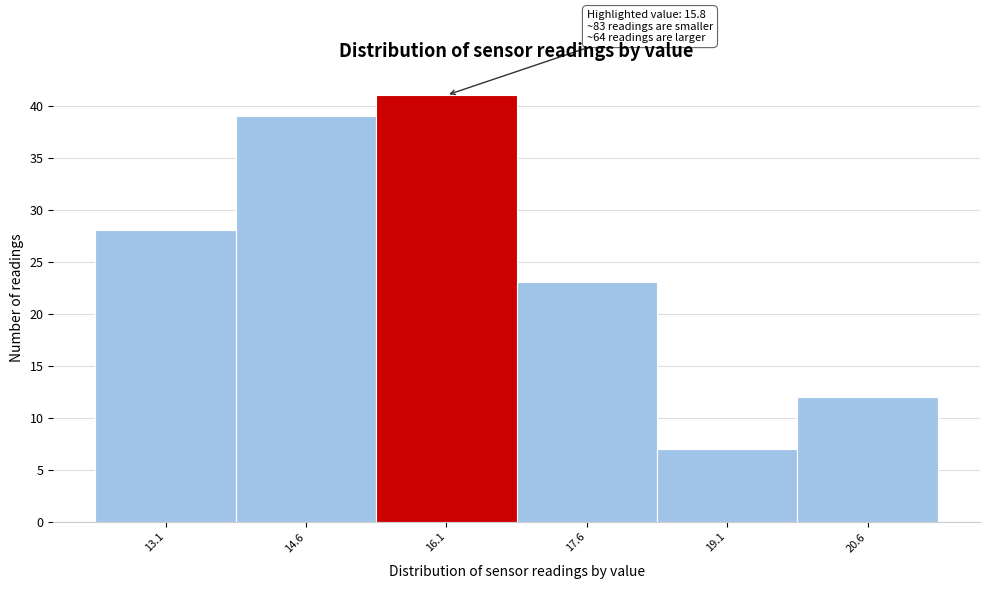

Which range on the x-axis has the tallest bar?

15.3 to 16.8